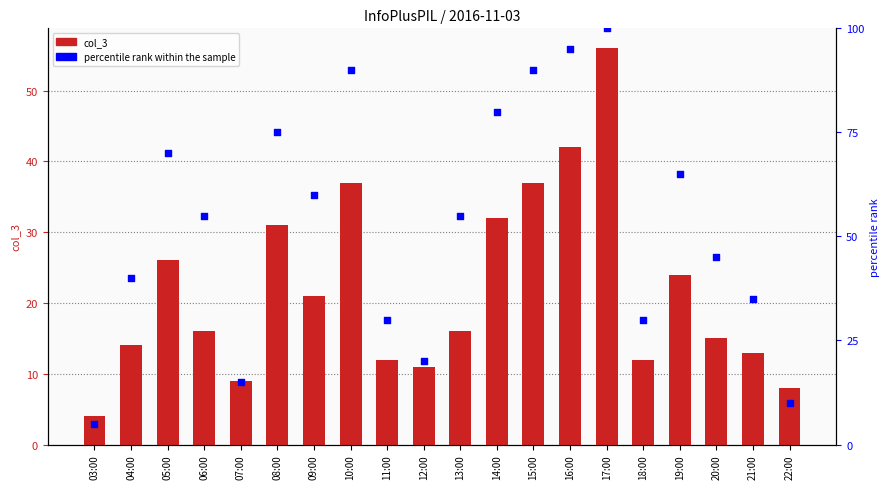

At how many categories does at least one series exceed 67?

7